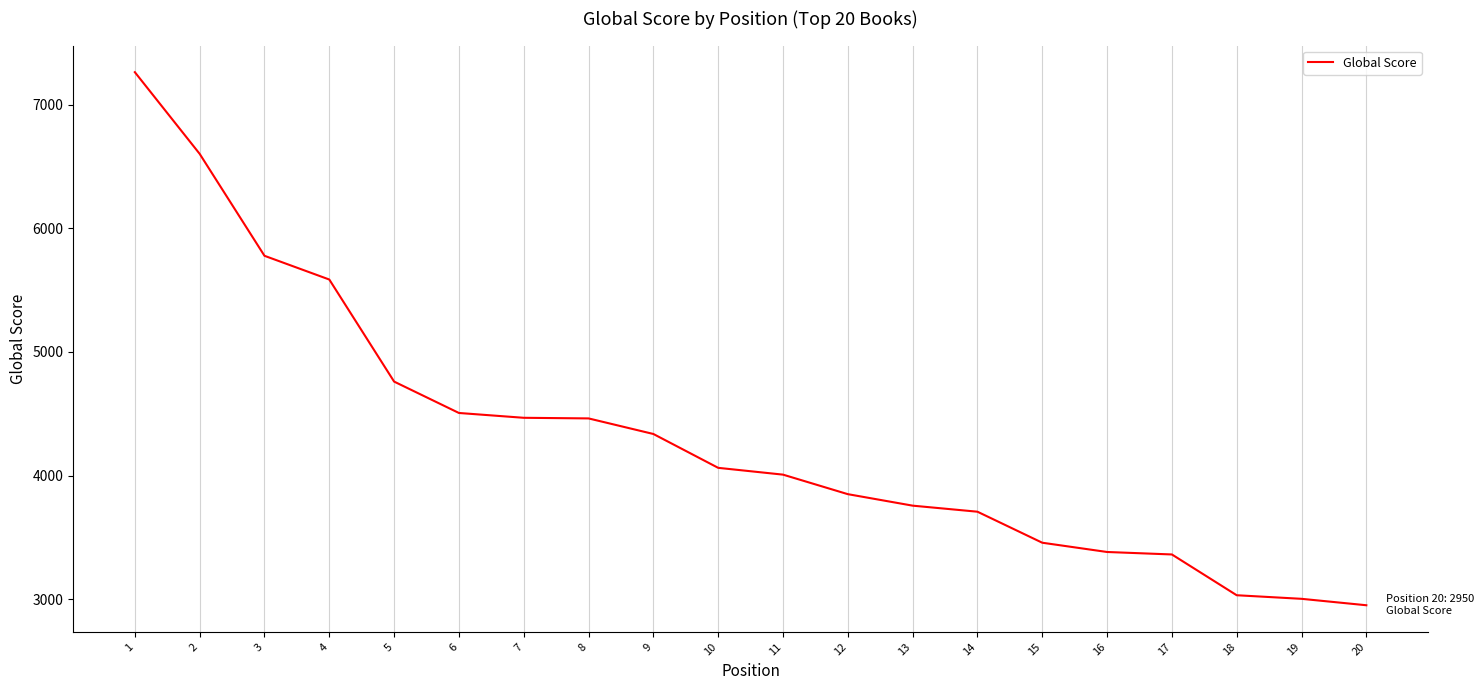

At which label does the data first exceed 4062?

1